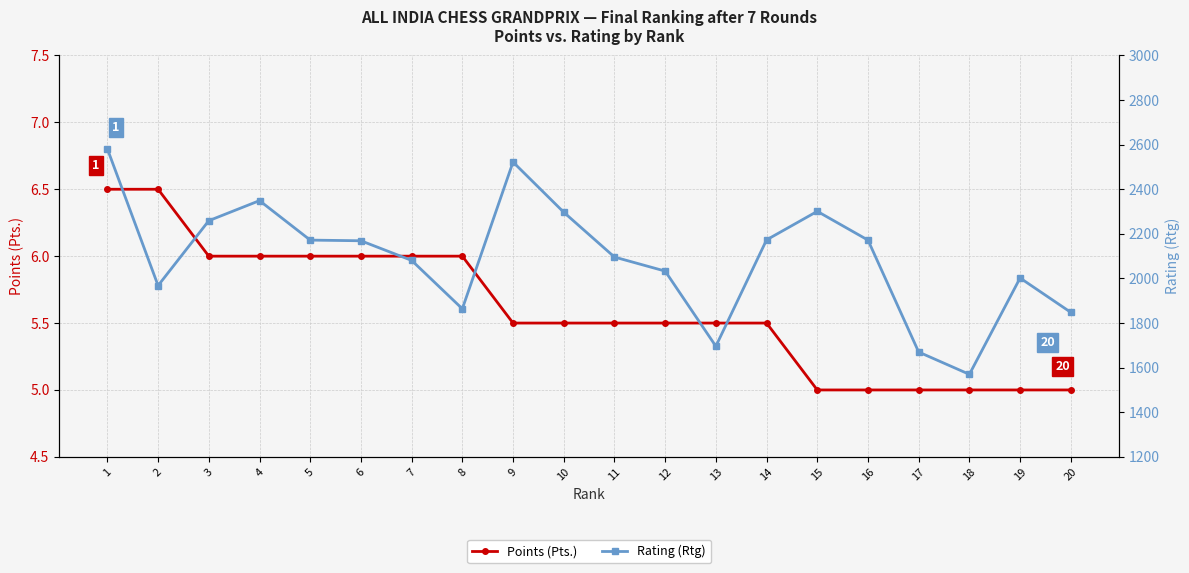

What are all the series names shown in the legend?

Points (Pts.), Rating (Rtg)